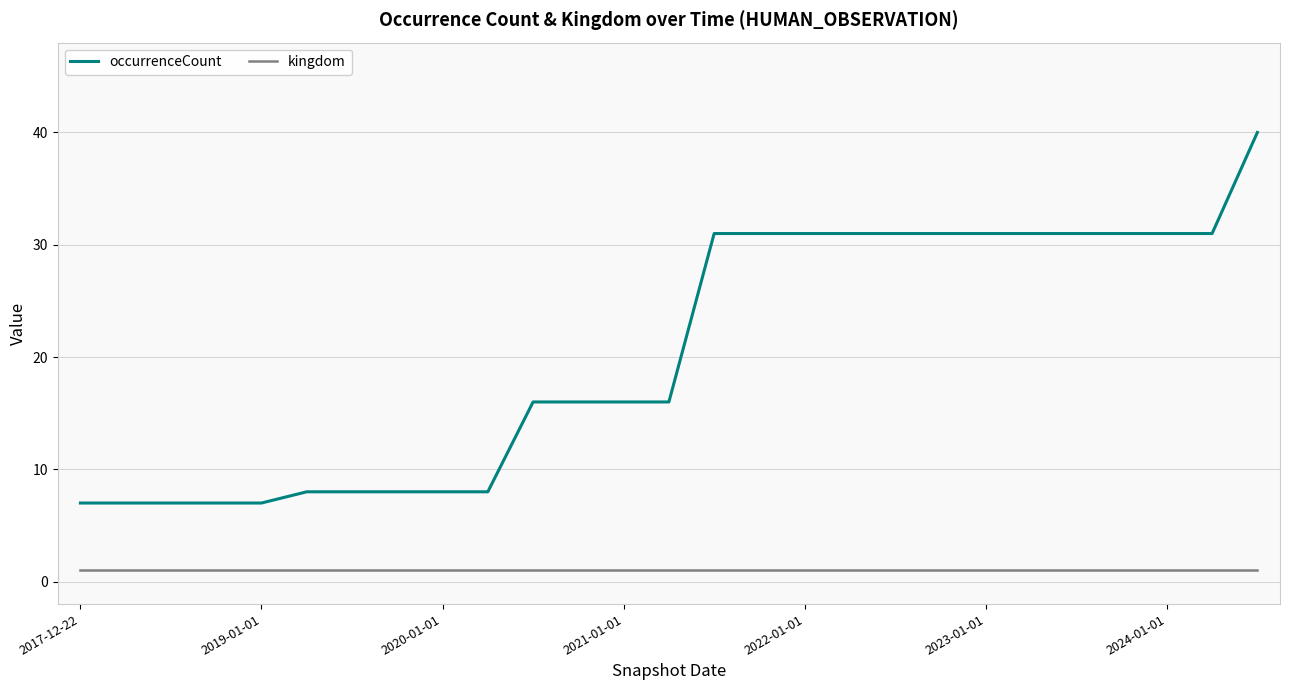

True or false: occurrenceCount and kingdom cross at least once.

False